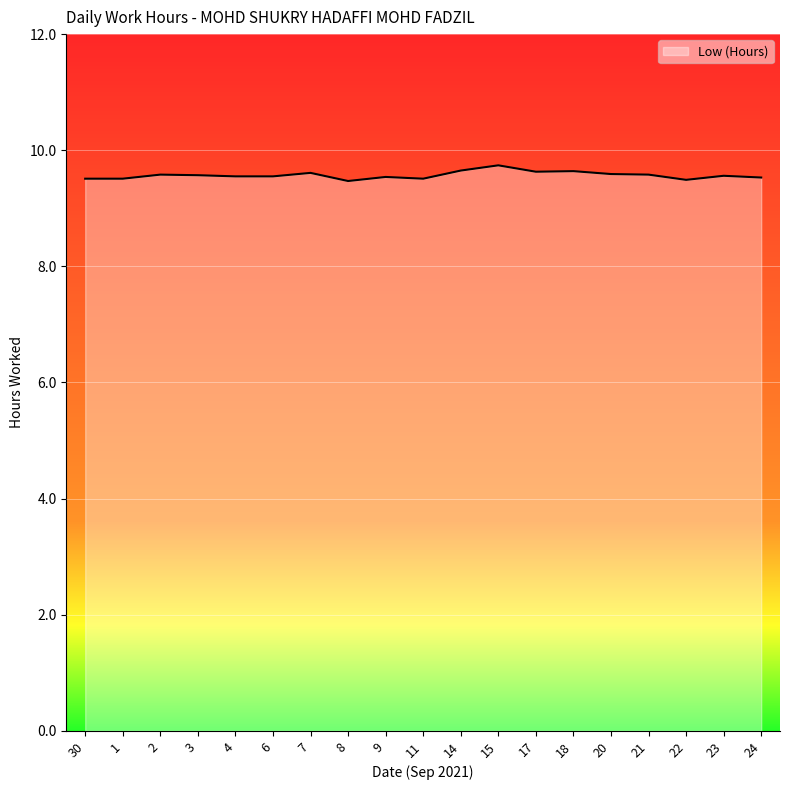

What is the maximum value shown in the chart?

9.7